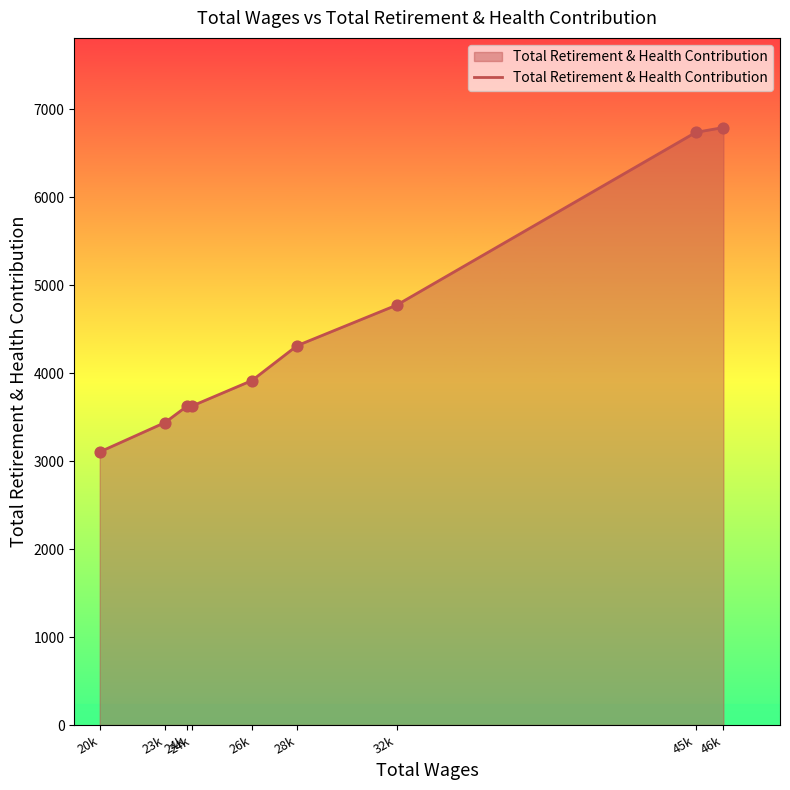

What is the change in value from 23k to 24k?

+186